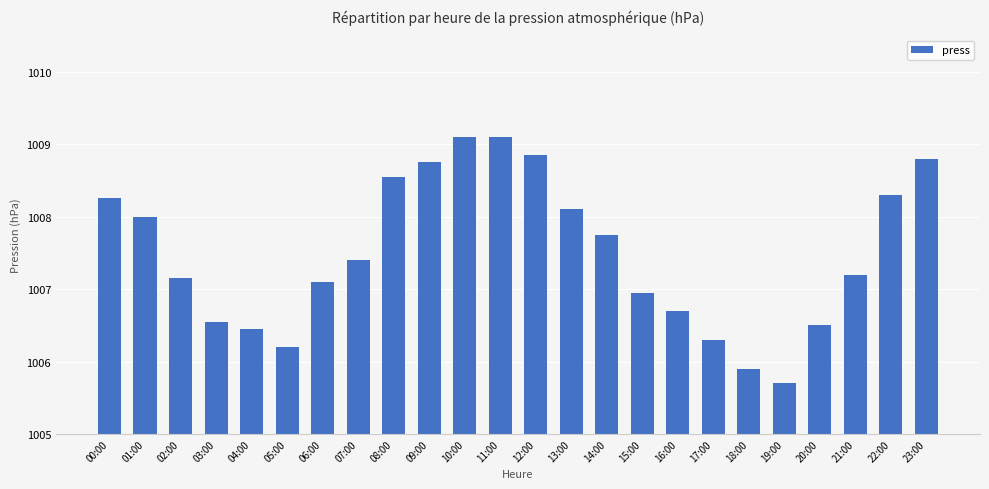

The chart shows a value of 307.3 at 17:00. True or false?

False